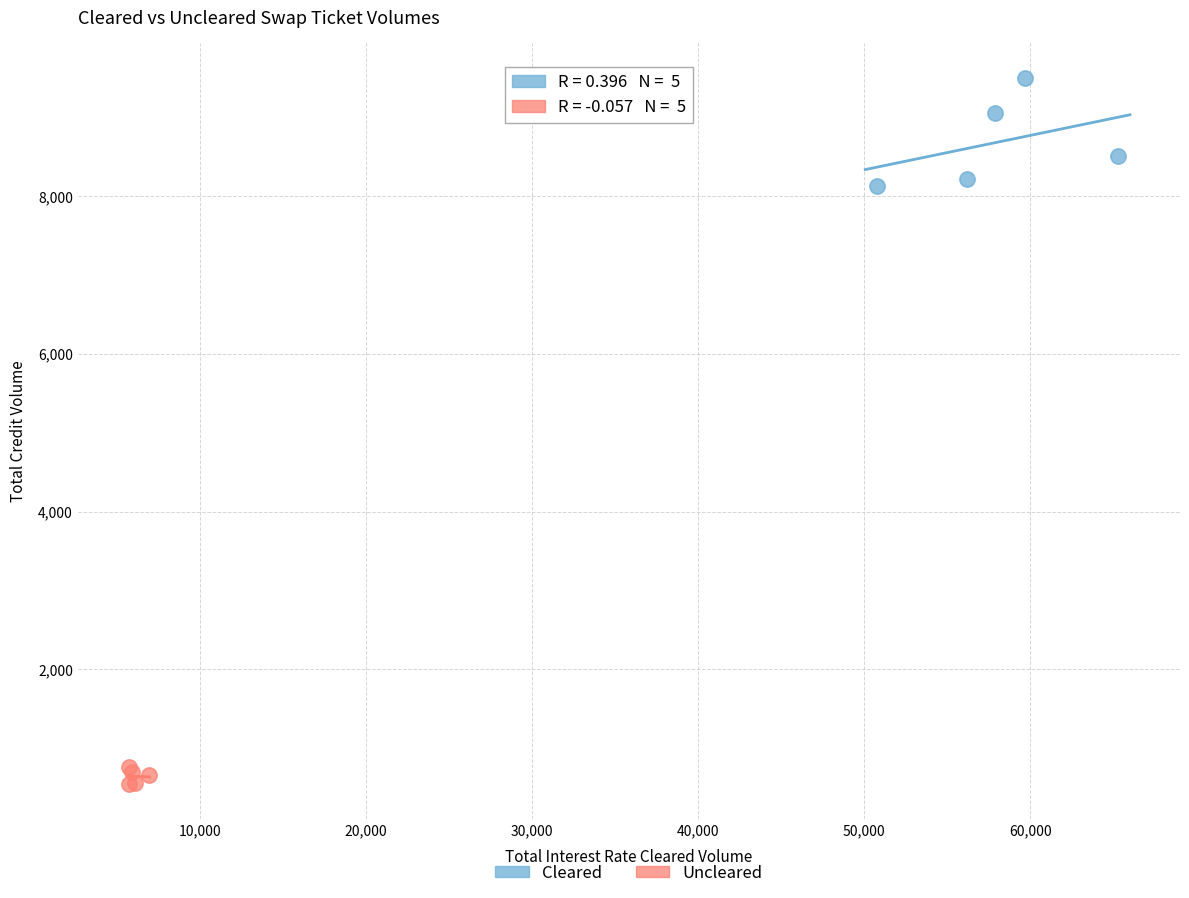

Which series reaches the maximum Y coordinate?

Cleared